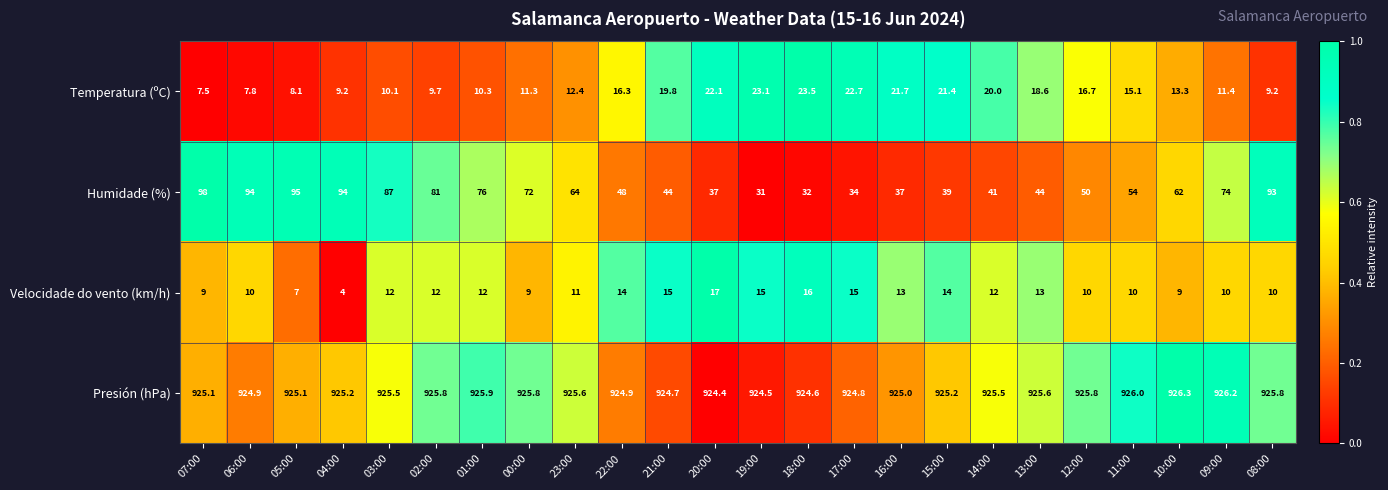

What is the approximate value of Temperatura (ºC) at 06:00?

7.8